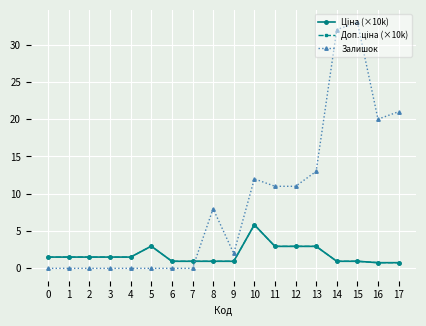

Is this an area chart (filled region under the line)?

No